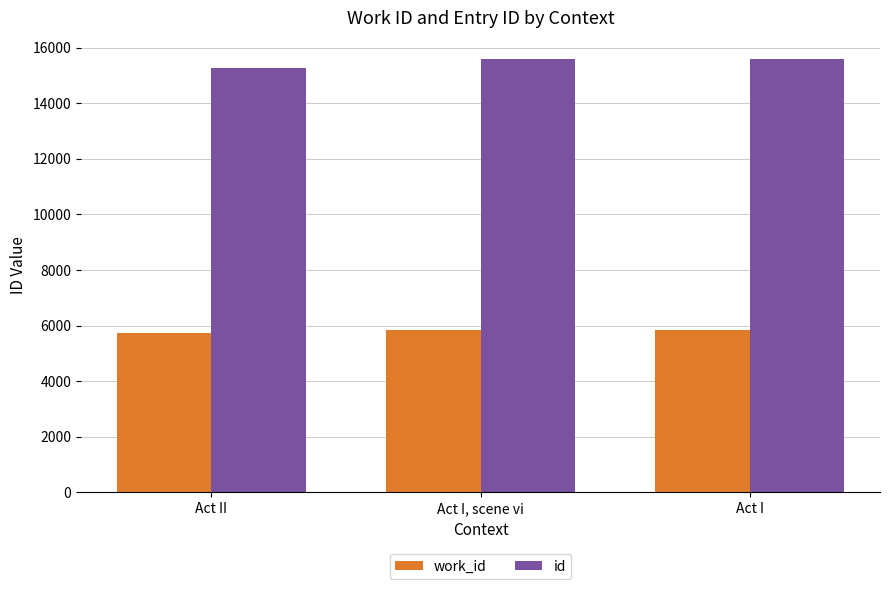

How many bars are there in total?

6